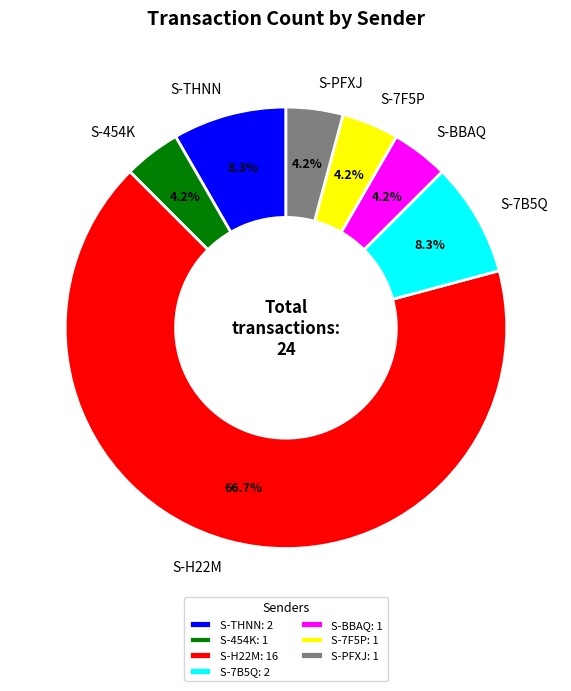

Do S-BBAQ and S-THNN together represent more than half of the pie?

No